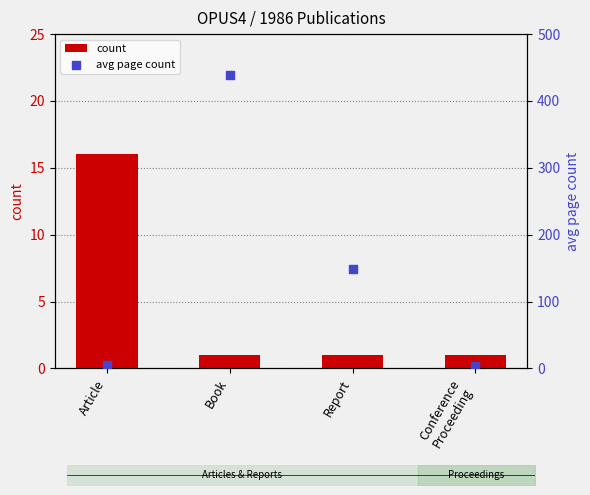

At how many categories does at least one series exceed 399?

1